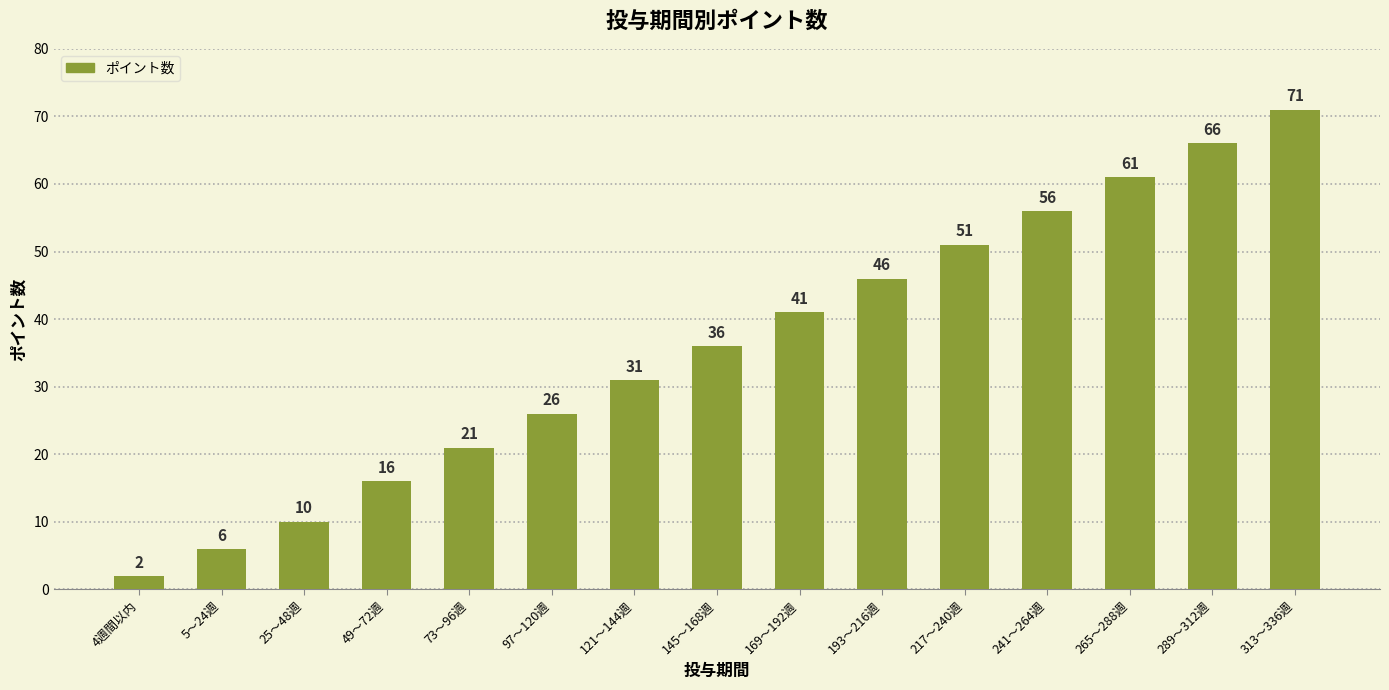

How many series are shown in this chart?

1